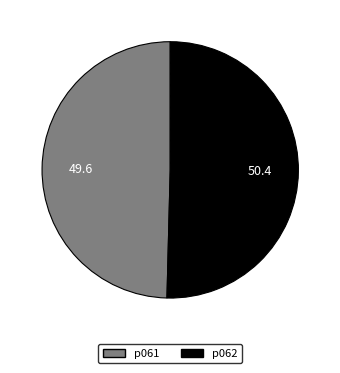

Does any single category account for the majority?

Yes